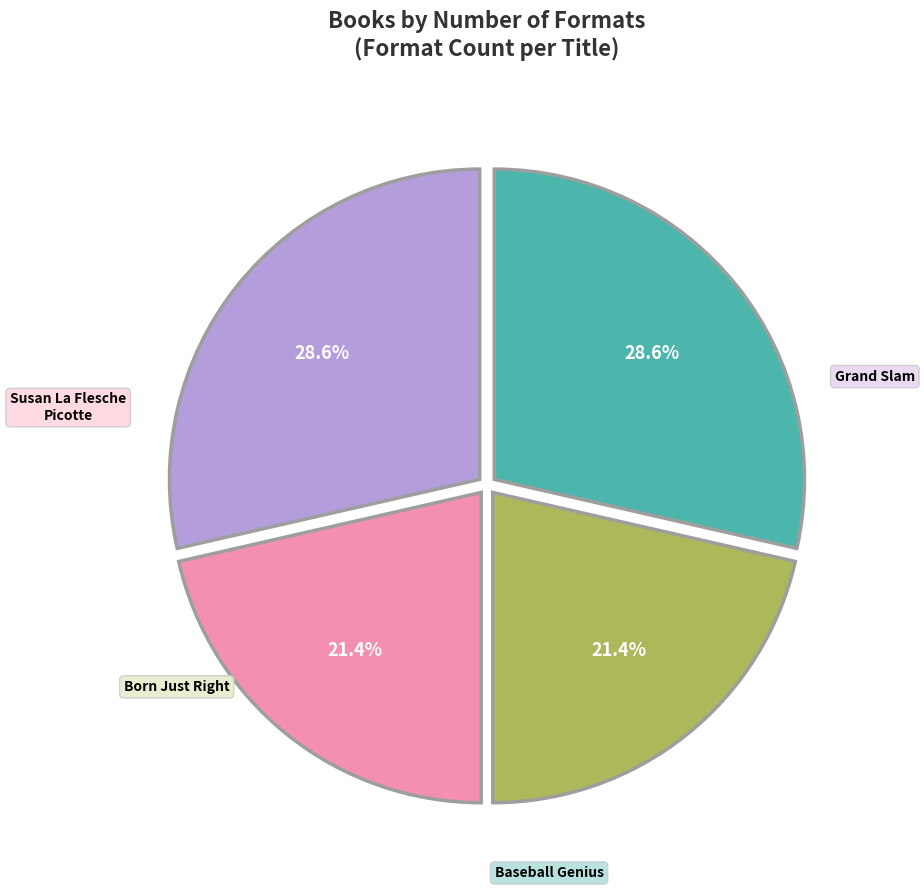

How many slices are in this pie chart?

4